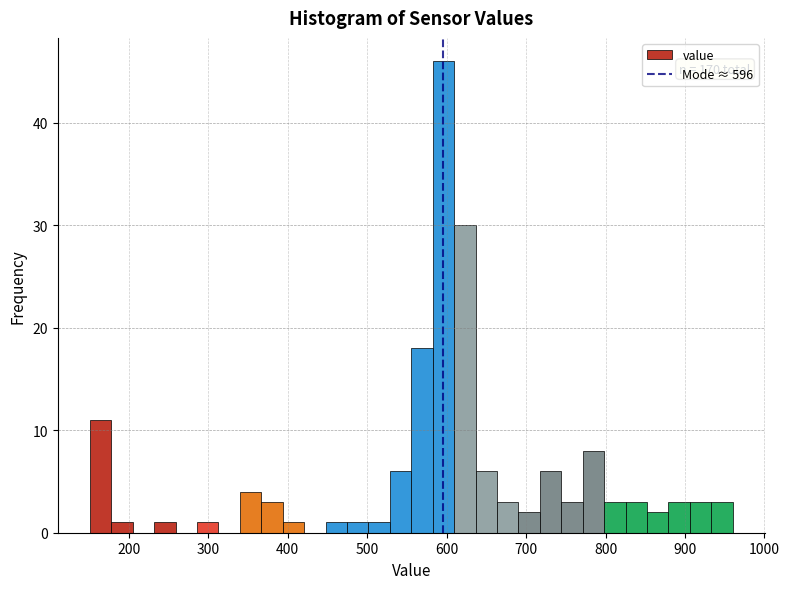

Read against the x-axis, roughly where is the centre of the tallest bar?

600